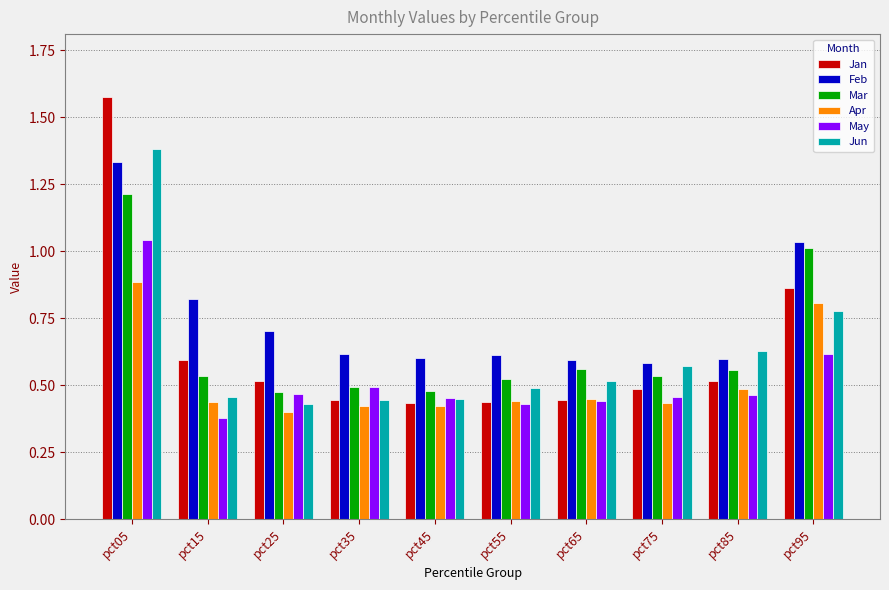

What is the highest value of the Mar series?

1.2